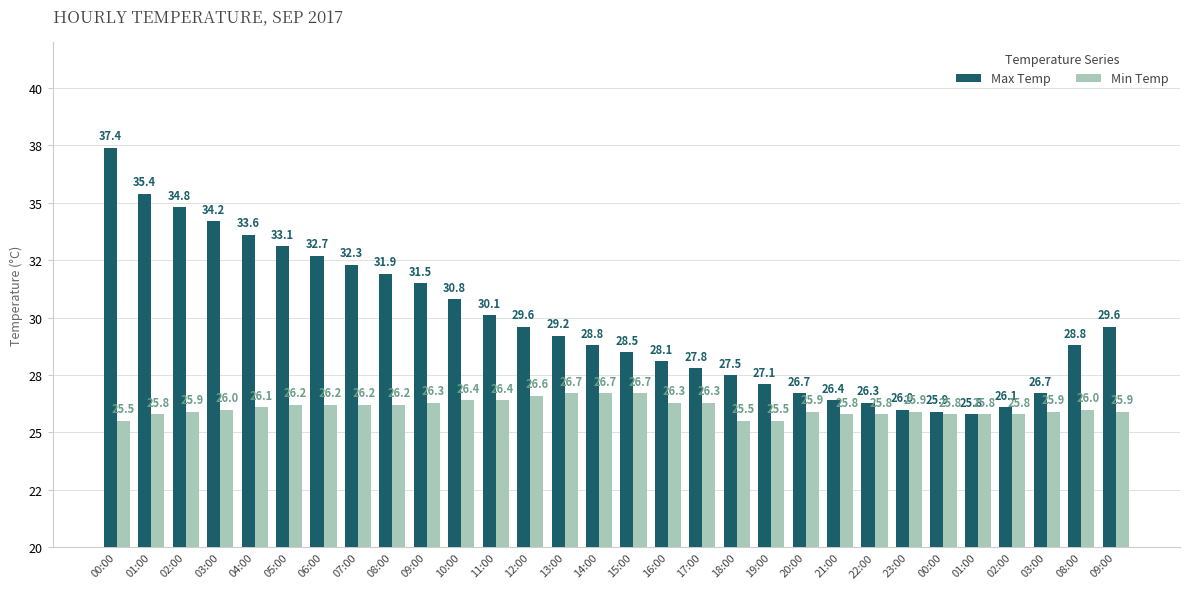

Reading right to left, what are all the values shown in this chart?

Max Temp: 29.6	28.8	26.7	26.1	25.8	25.9	26.0	26.3	26.4	26.7	27.1	27.5	27.8	28.1	28.5	28.8	29.2	29.6	30.1	30.8	31.5	31.9	32.3	32.7	33.1	33.6	34.2	34.8	35.4	37.4
Min Temp: 25.9	26.0	25.9	25.8	25.8	25.8	25.9	25.8	25.8	25.9	25.5	25.5	26.3	26.3	26.7	26.7	26.7	26.6	26.4	26.4	26.3	26.2	26.2	26.2	26.2	26.1	26.0	25.9	25.8	25.5